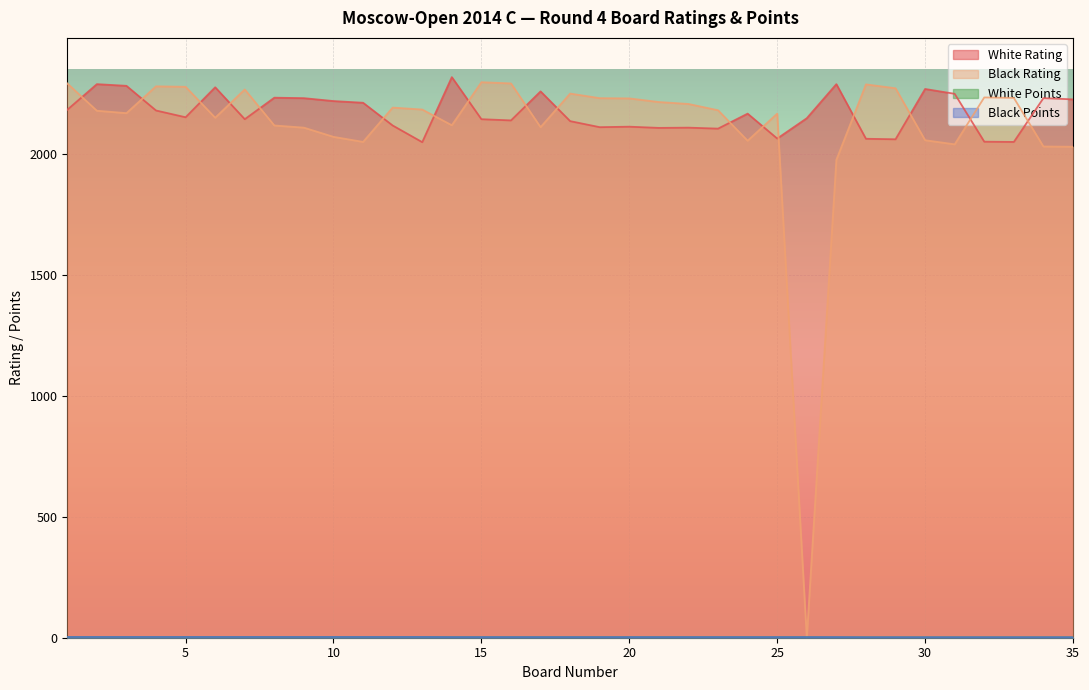

Where is the first local maximum for White Rating?

2